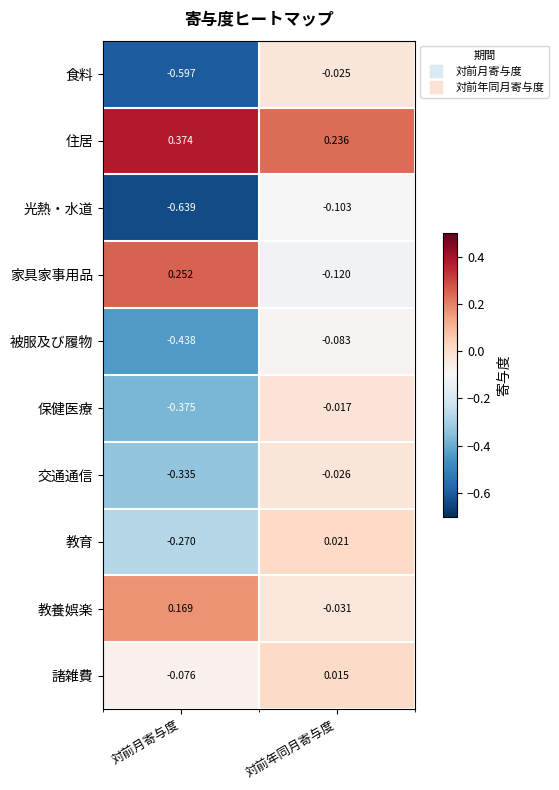

What is the spread (max minus min) of values at 対前月寄与度?

1.0